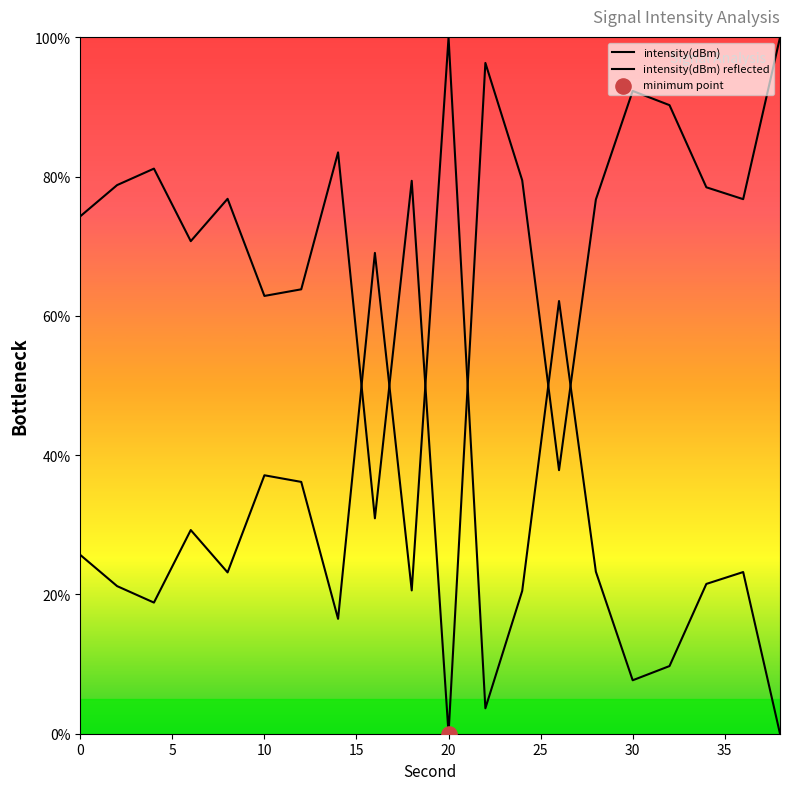

Does the chart have visible grid lines?

No